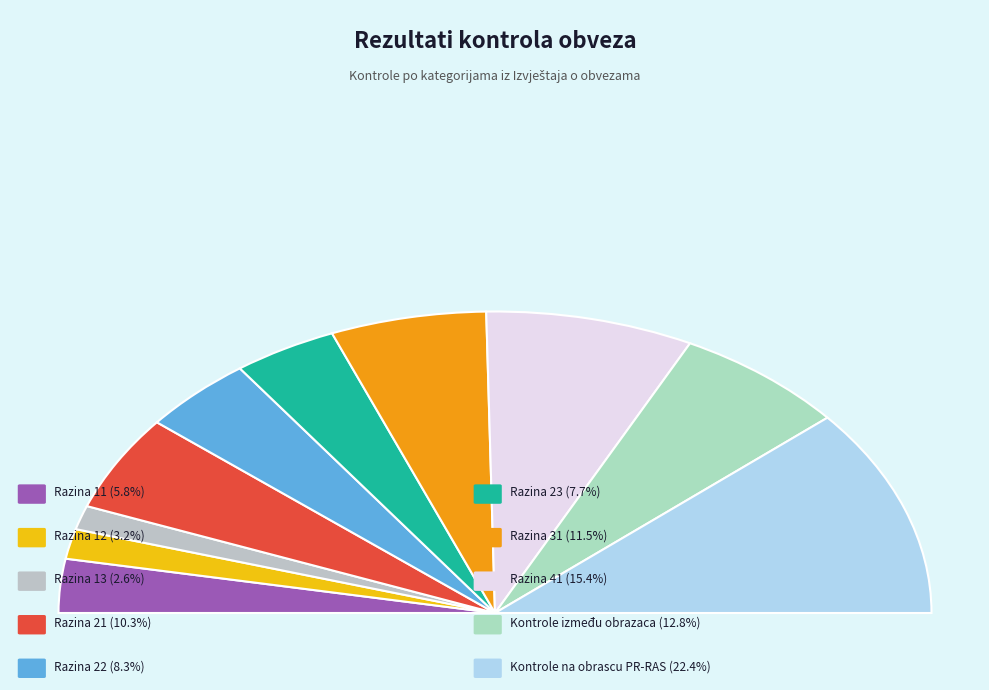

Approximately how many times larger is the value at Razina 13 compared to Kontrole između obrazaca?

0.2